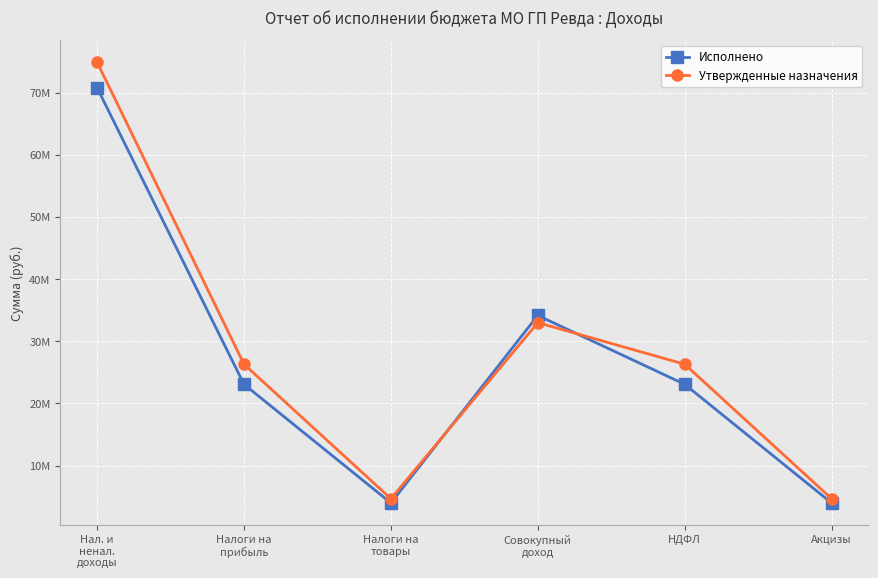

Does the chart have visible grid lines?

Yes